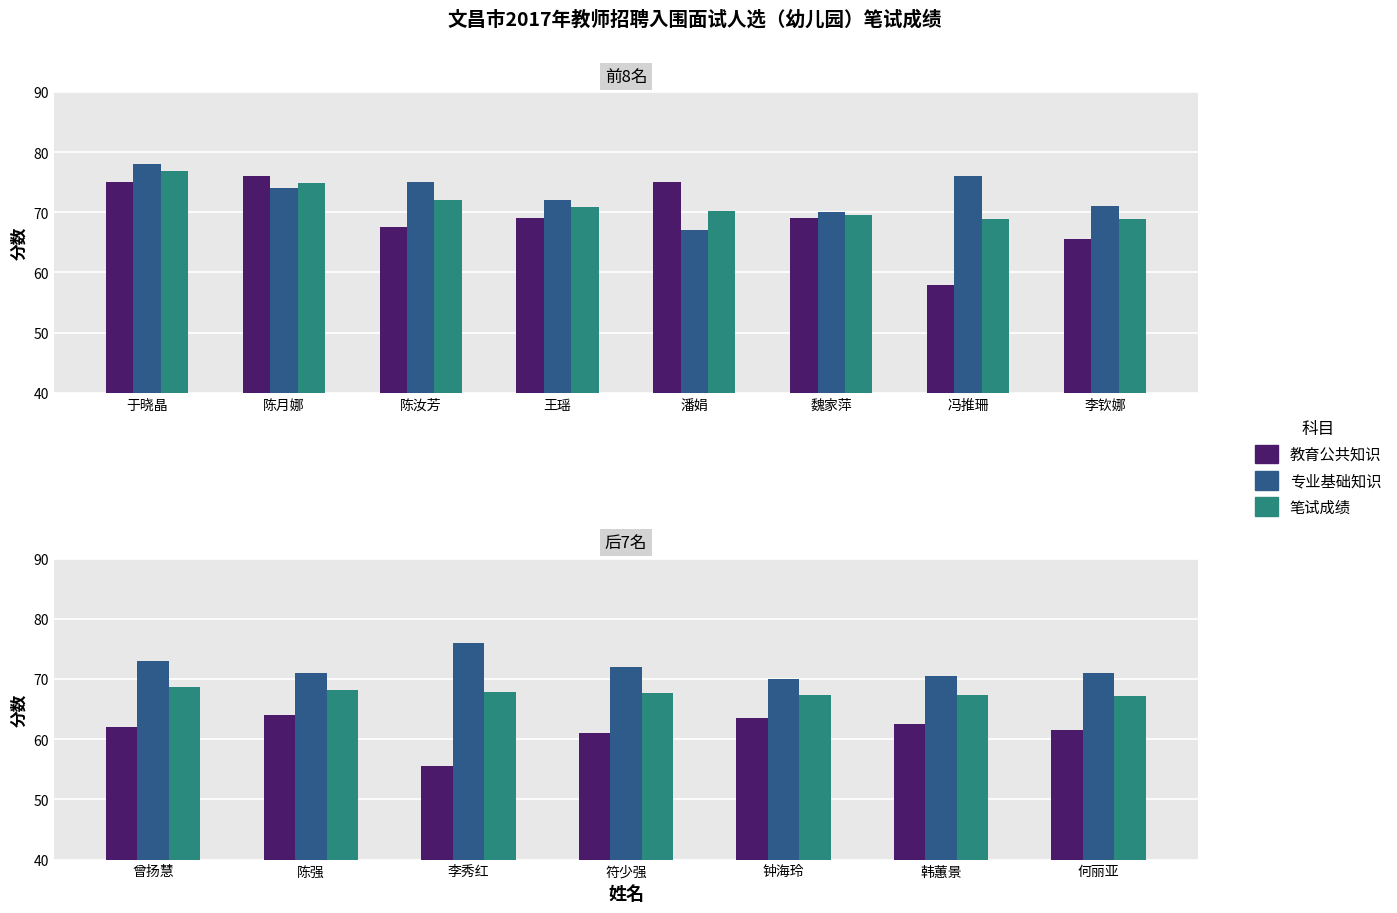

What is the value of the 笔试成绩 bar at the 1st from the left?

68.6